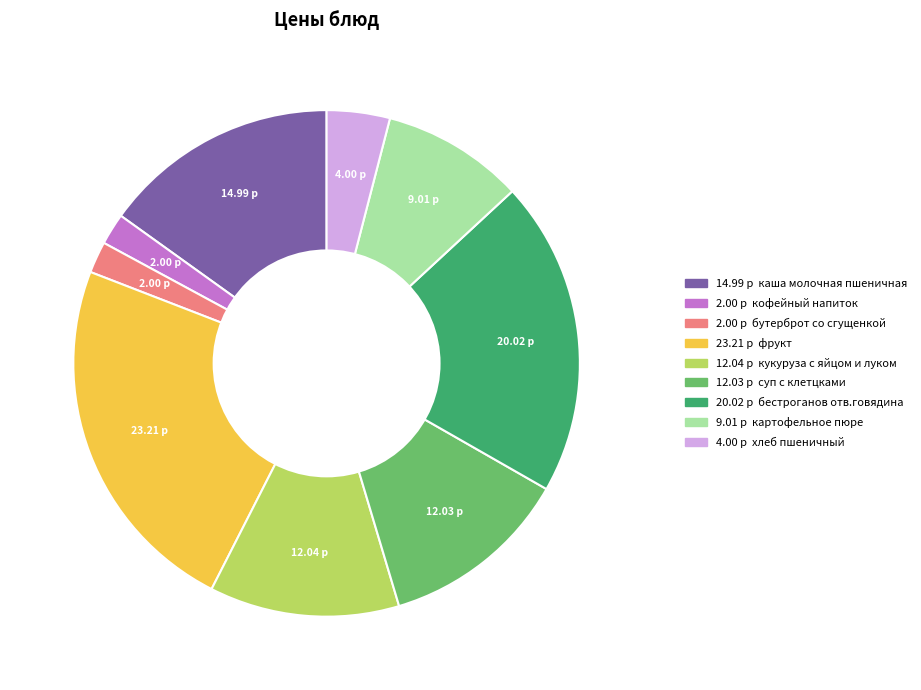

Is there a majority slice in this chart?

No